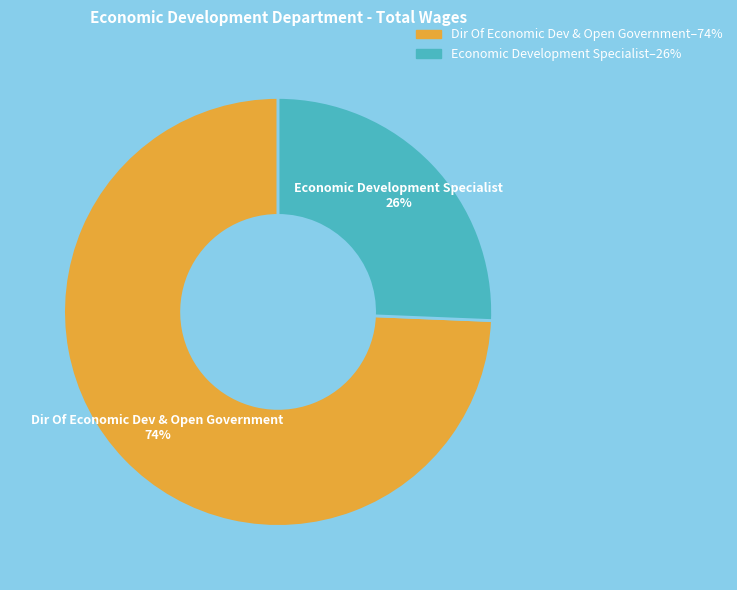

Is Dir Of Economic Dev & Open Government the majority of the pie?

Yes